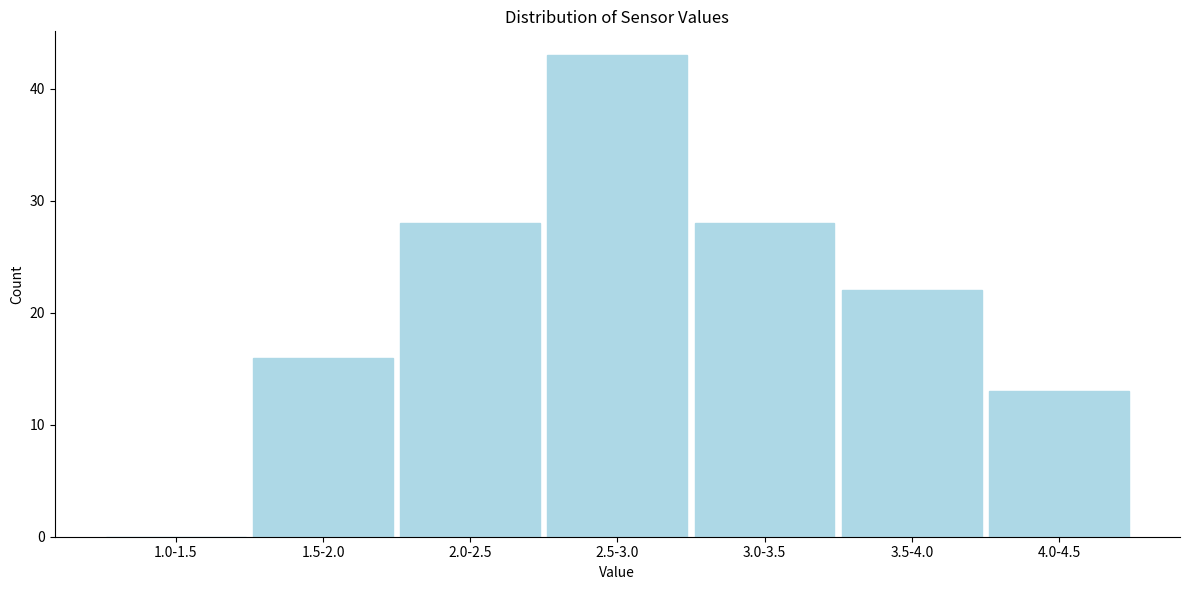

Reading left to right, list all the values displayed in this chart.

1.0-1.5=0	1.5-2.0=16	2.0-2.5=28	2.5-3.0=43	3.0-3.5=28	3.5-4.0=22	4.0-4.5=13